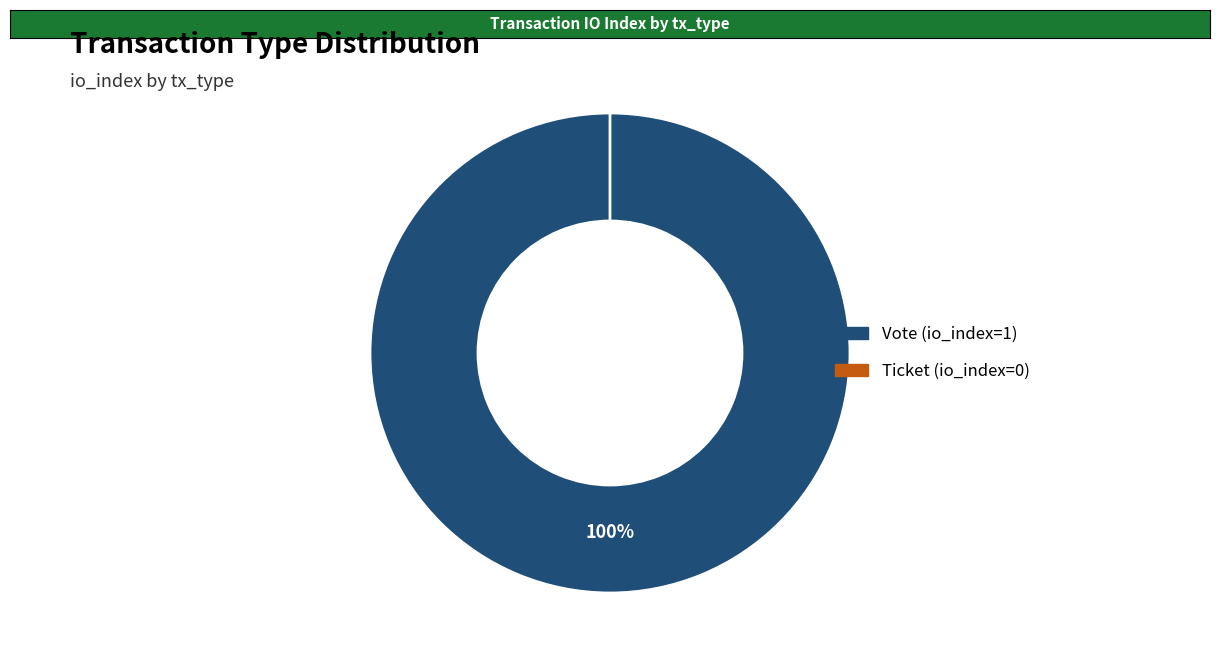

To the nearest percent, what is the average slice percentage?

50%